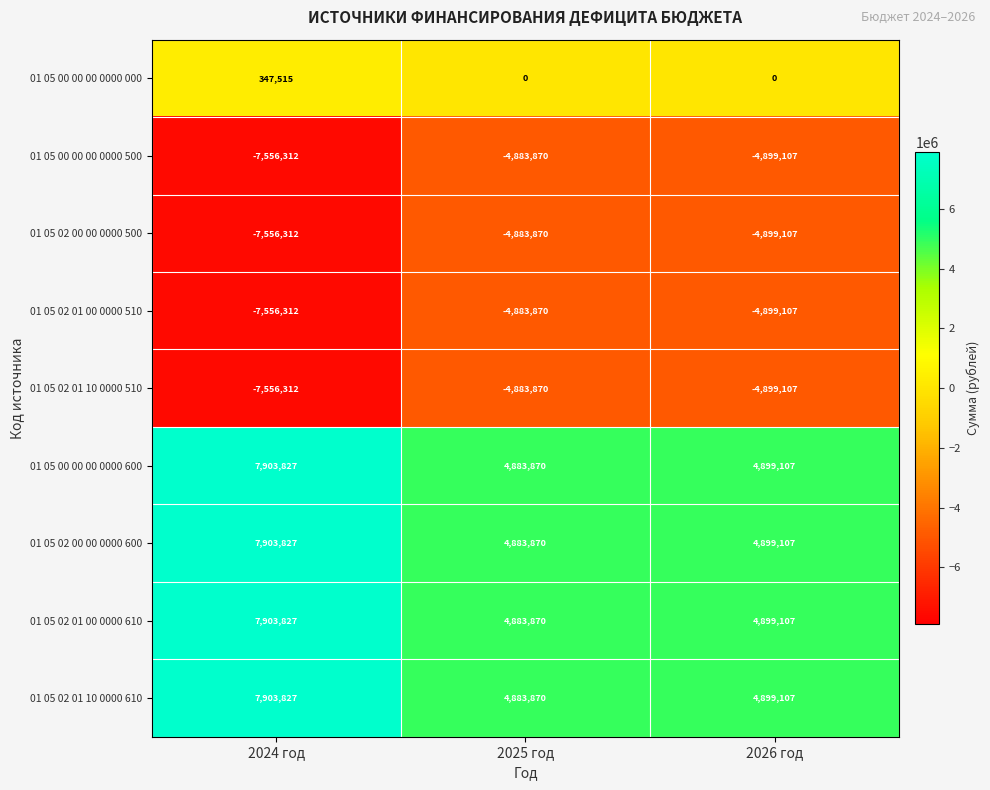

What is the difference between the 01 05 00 00 00 0000 500 values at 2024 год and 2026 год?

2657205